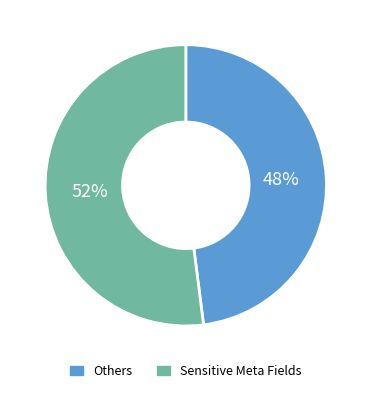

The Others slice represents 42% of the pie. True or false?

False